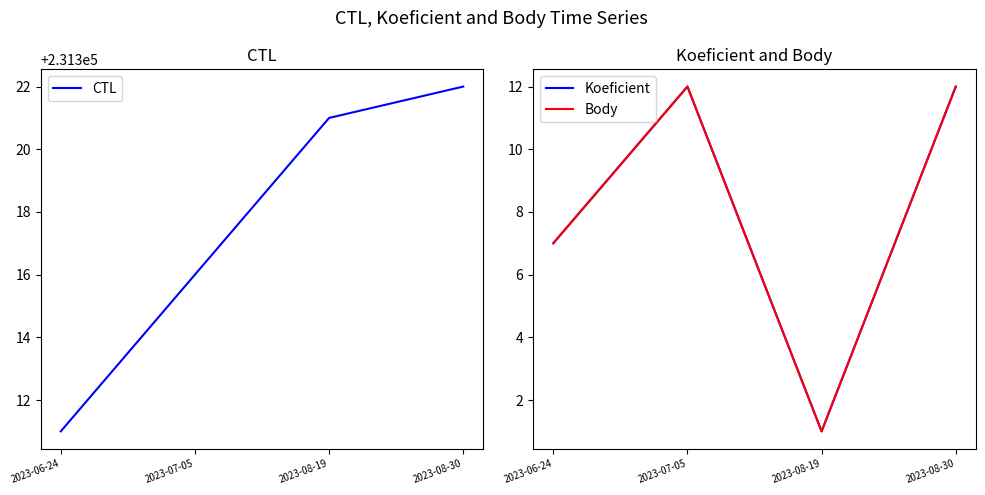

What is the label of the 4th point from the left?

2023-08-30